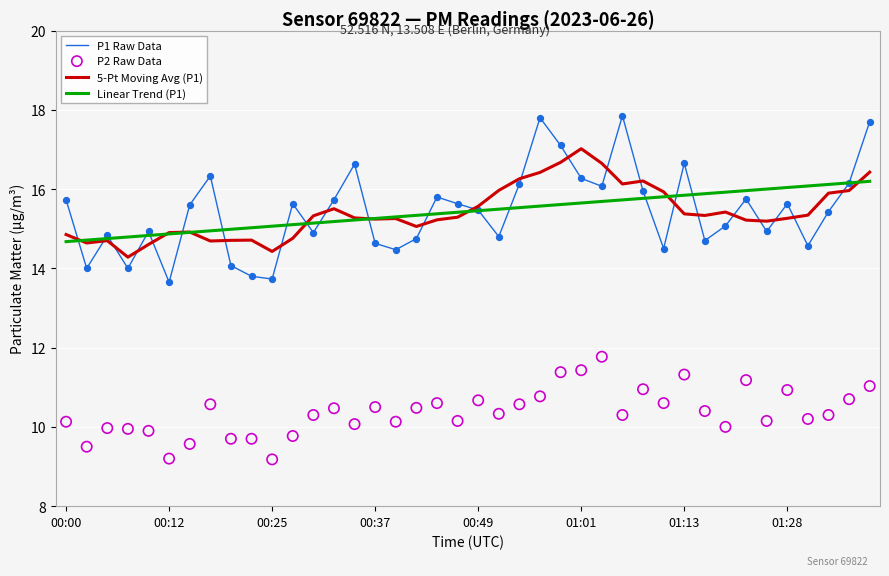

Which series has the largest total across all categories?

P1 Raw Data